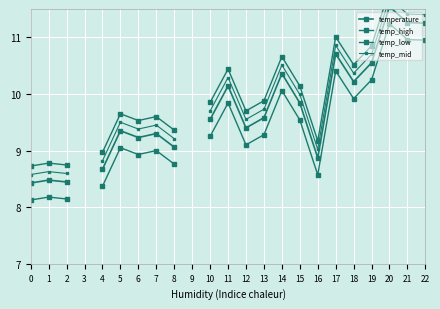

Where is the first local minimum for temp_high?

6